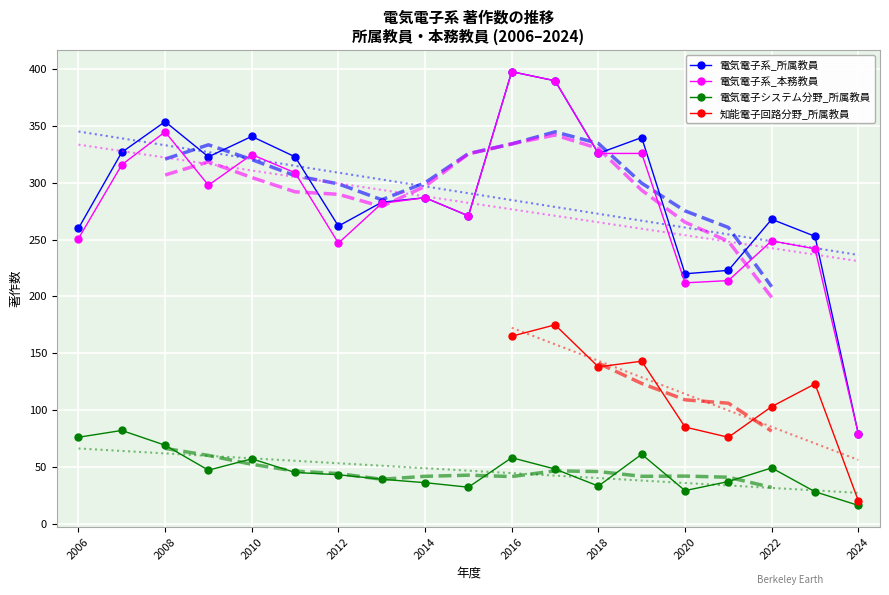

How many data points in 電気電子系_本務教員 are above 287?

9